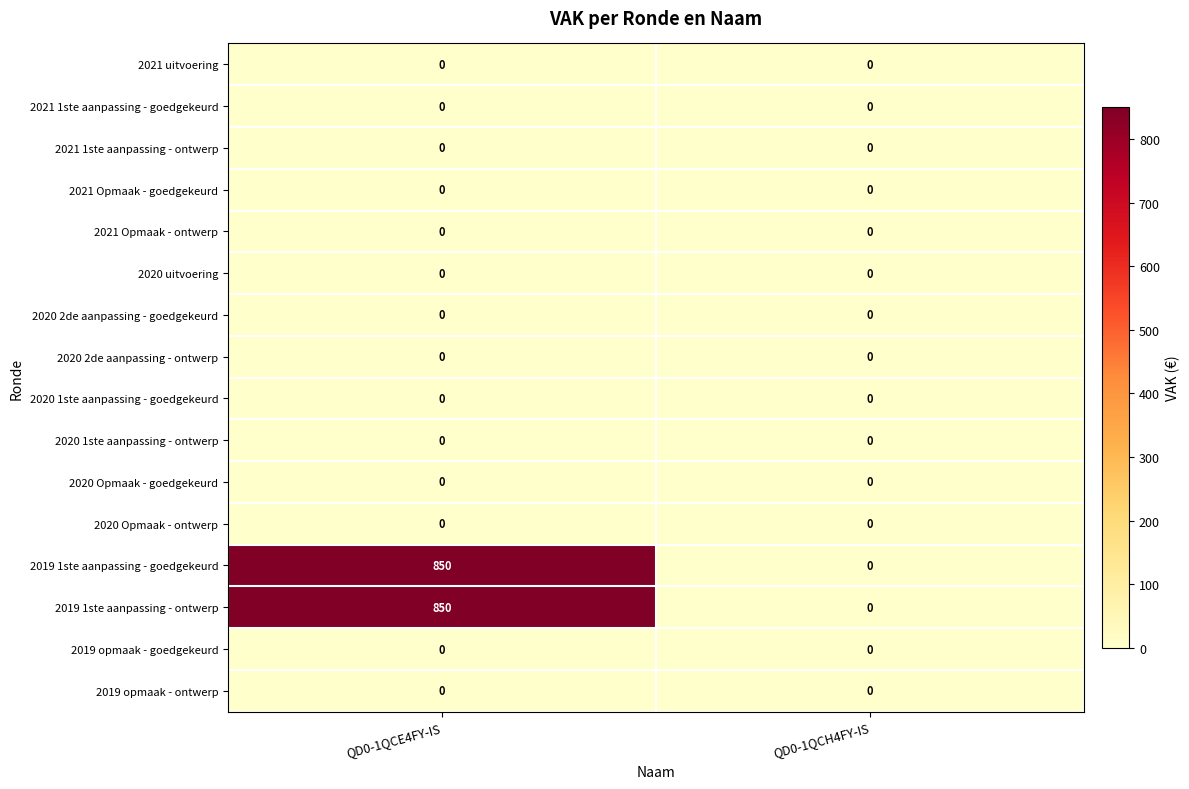

At which category is the sum across all series the highest?

QD0-1QCE4FY-IS